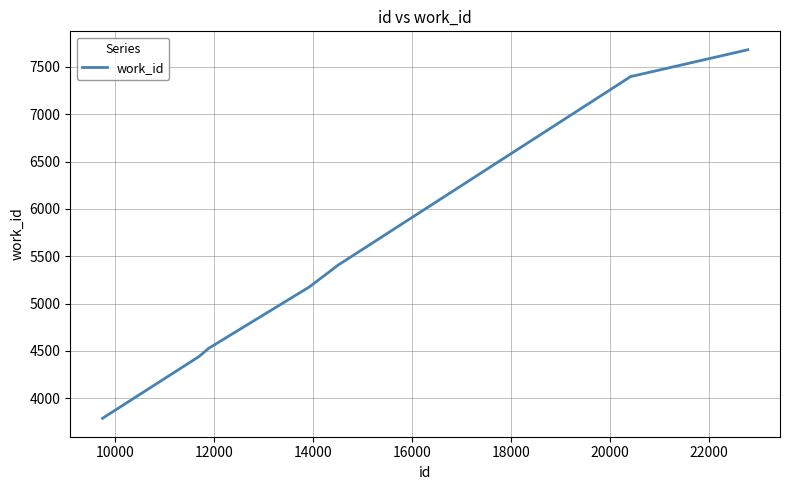

What is the smallest value displayed?

3787